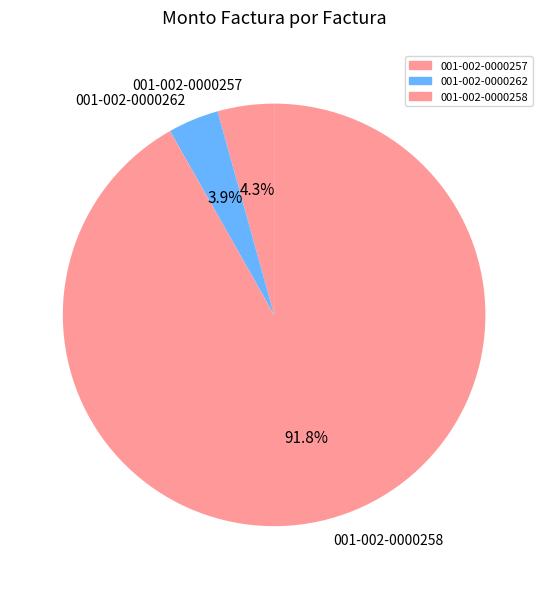

The 001-002-0000258 slice represents 79% of the pie. True or false?

False